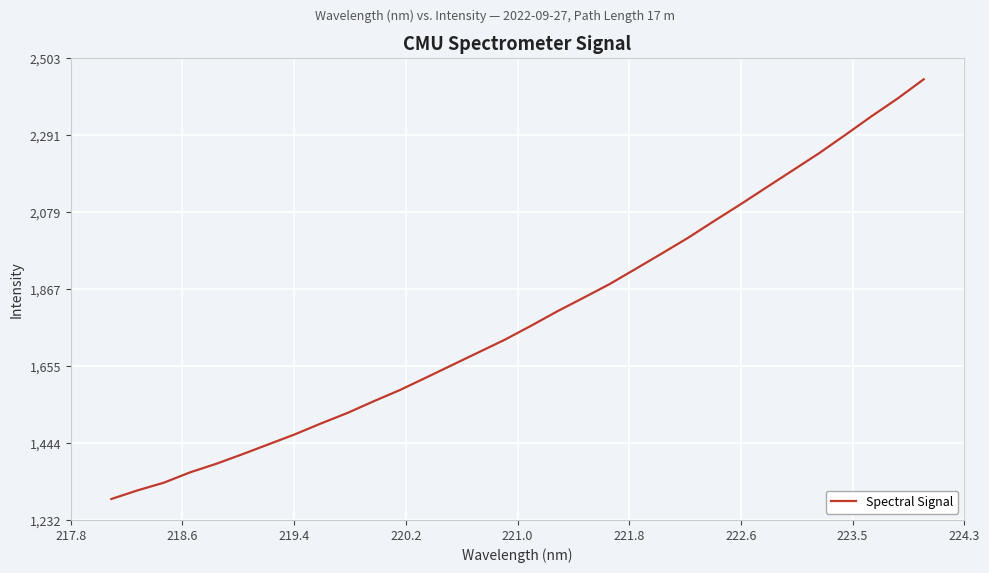

What is the difference between the maximum and minimum values?

1155.9